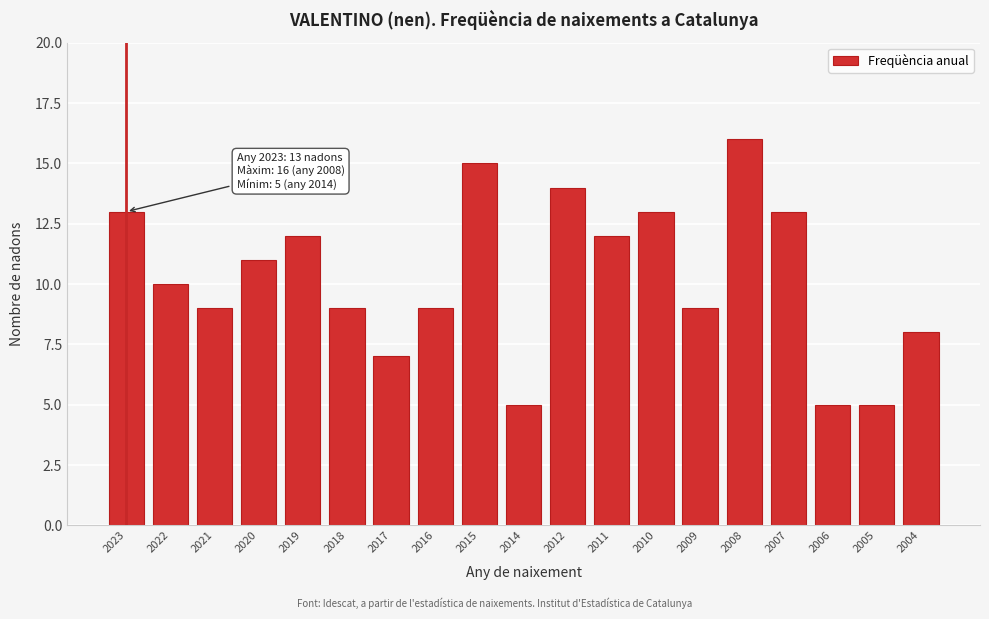

Reading right to left, transcribe all the data shown in this chart.

8	5	5	13	16	9	13	12	14	5	15	9	7	9	12	11	9	10	13